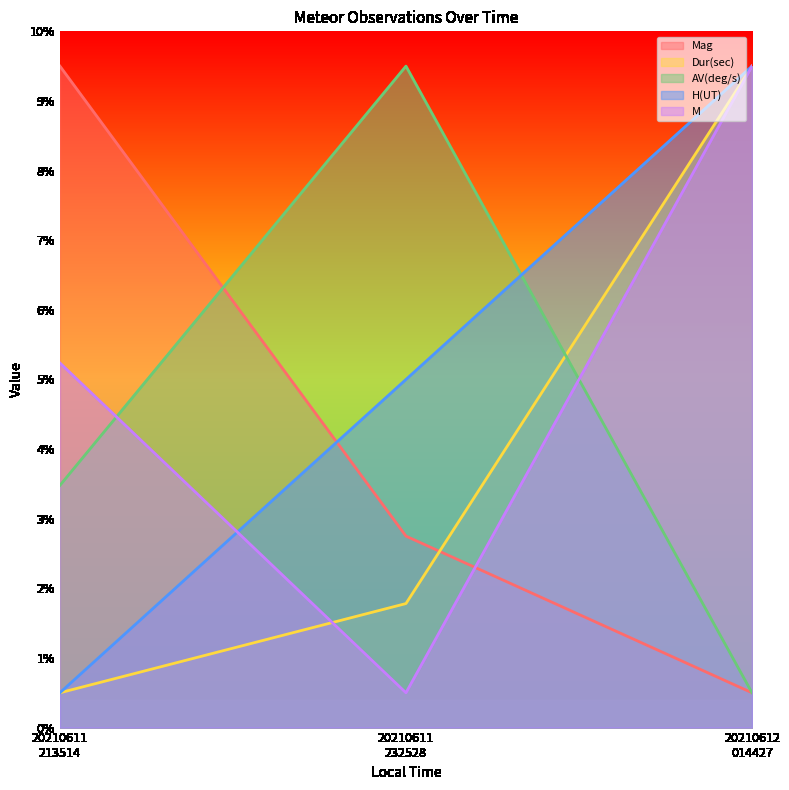

What is the value of the Dur(sec) point at the 3rd from the left?

9.5